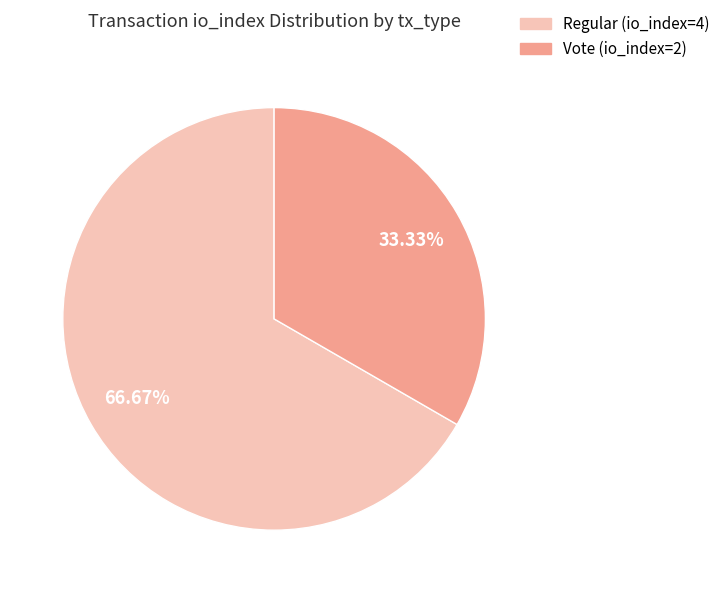

Is it true that Regular (io_index=4) is 74% of the pie?

False